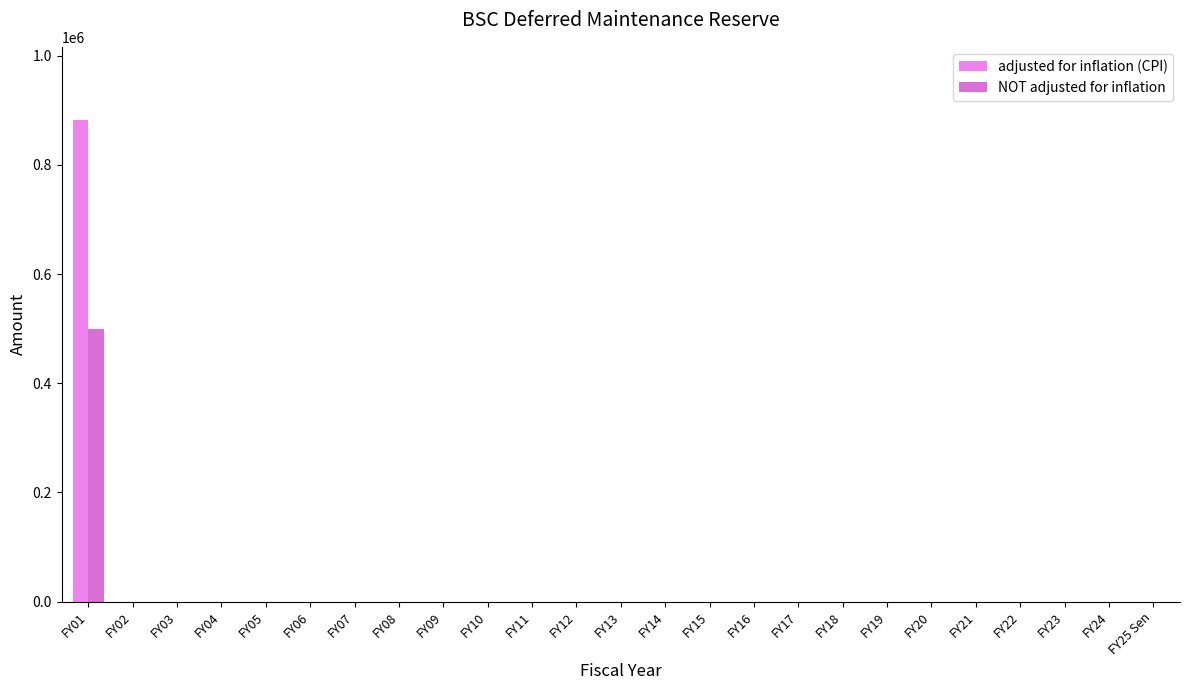

Which label corresponds to the largest value in the chart?

FY01